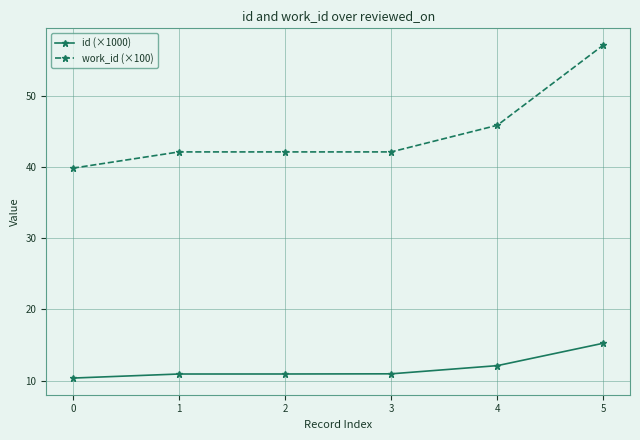

What is the total value across all series at 1?

53.0